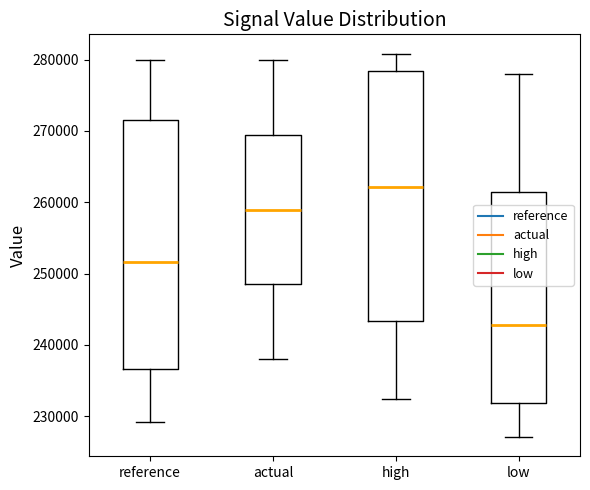

Which box's median line is the lowest?

low